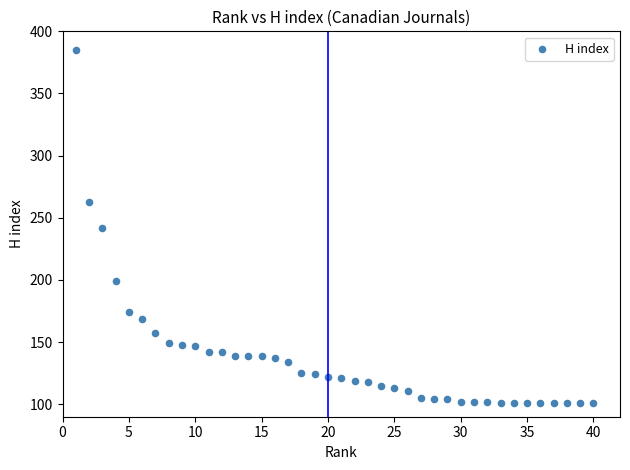

What is the range of Y values (max minus min)?

284